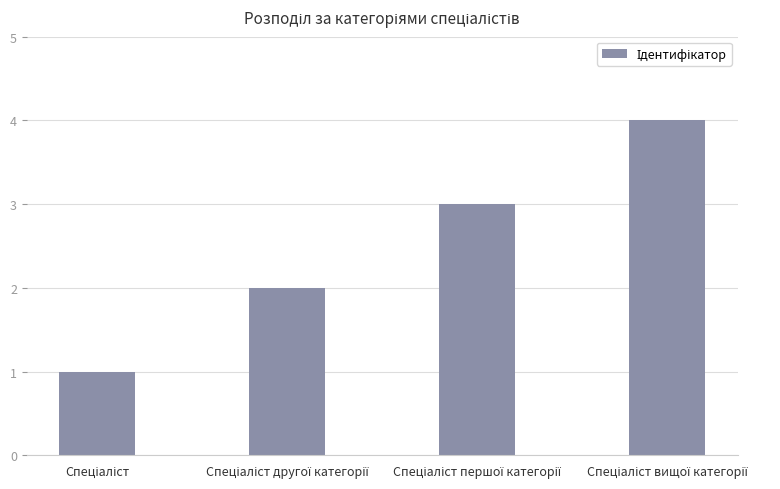

What is the sum of all values?

10